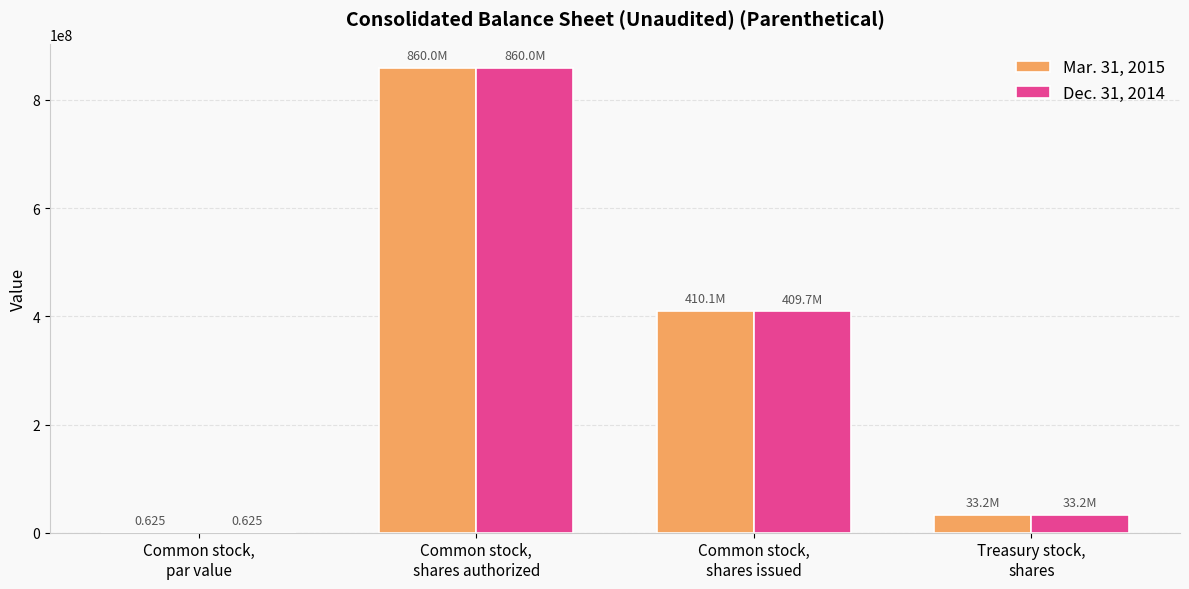

What are all the series names shown in the legend?

Mar. 31, 2015, Dec. 31, 2014